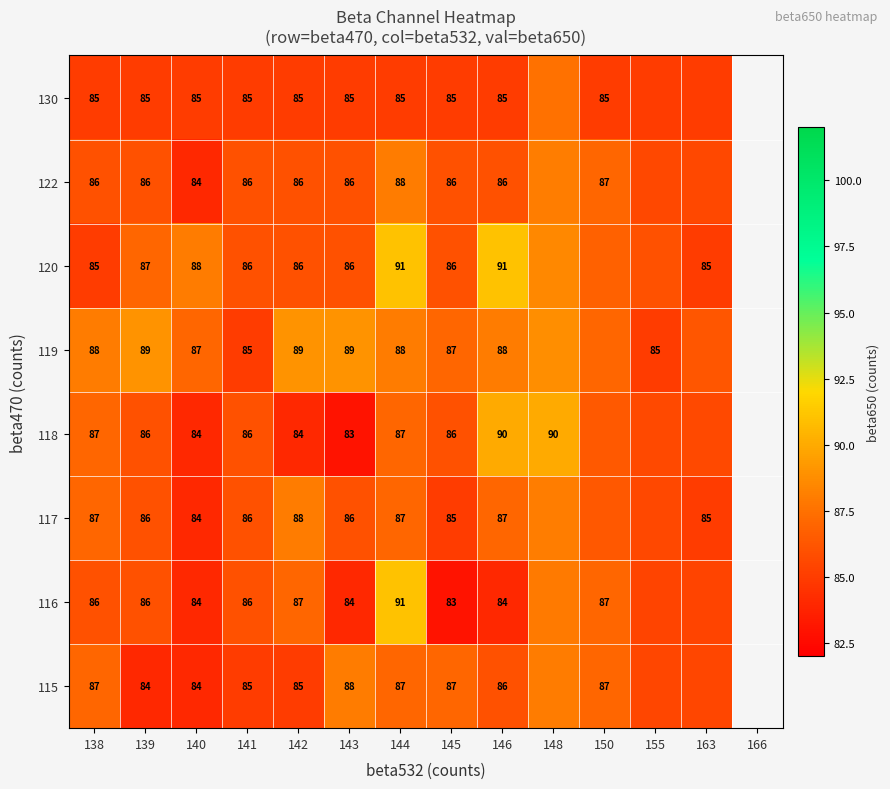

What is the spread (max minus min) of values at 144?

6.0